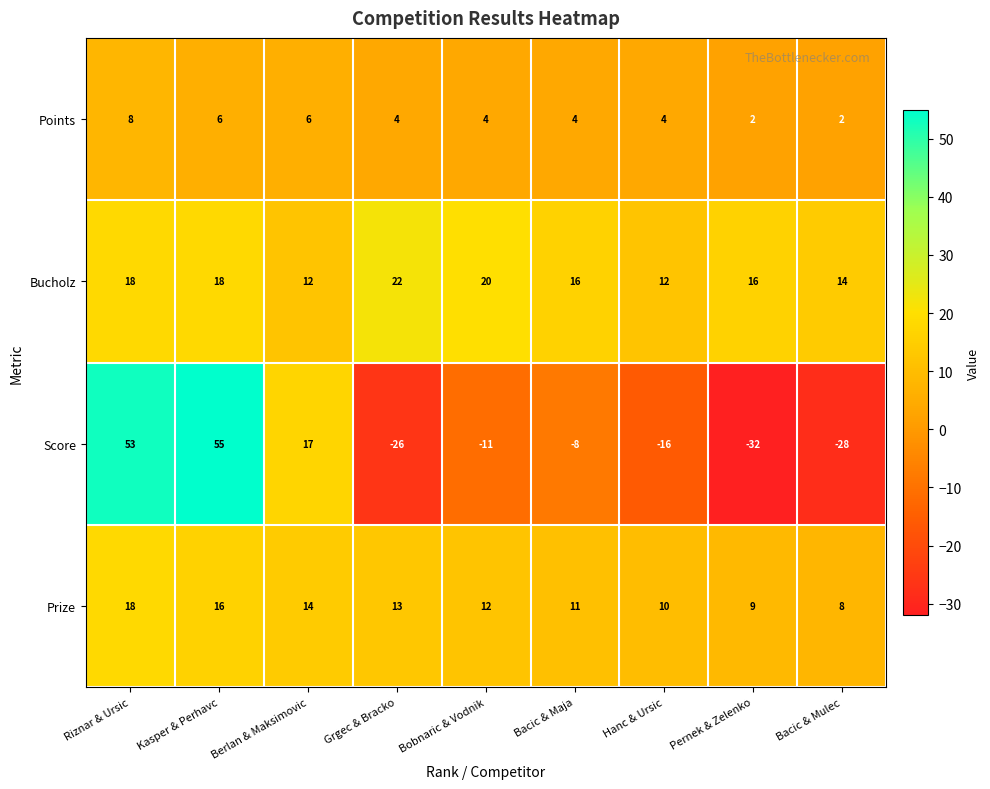

Rank the series by their maximum value, from lowest to highest.

Points, Prize, Bucholz, Score